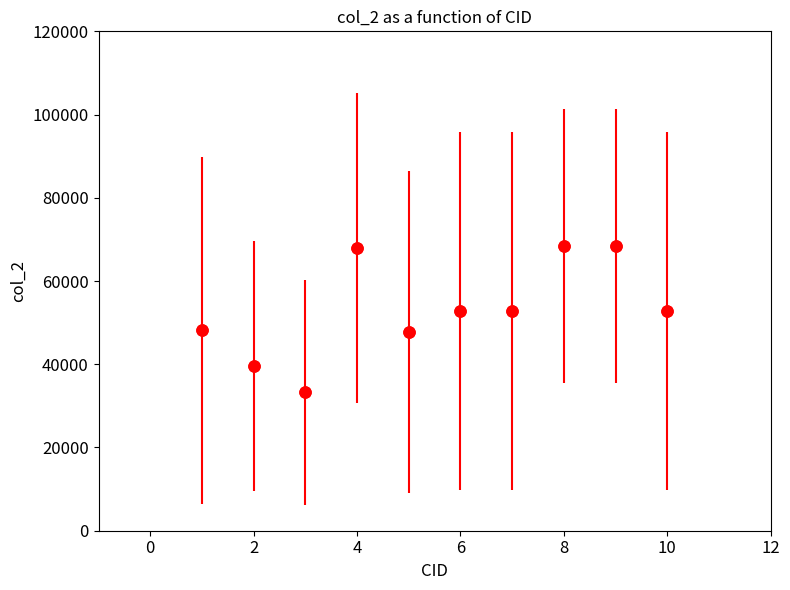

What is the maximum value shown in the chart?

68464.8